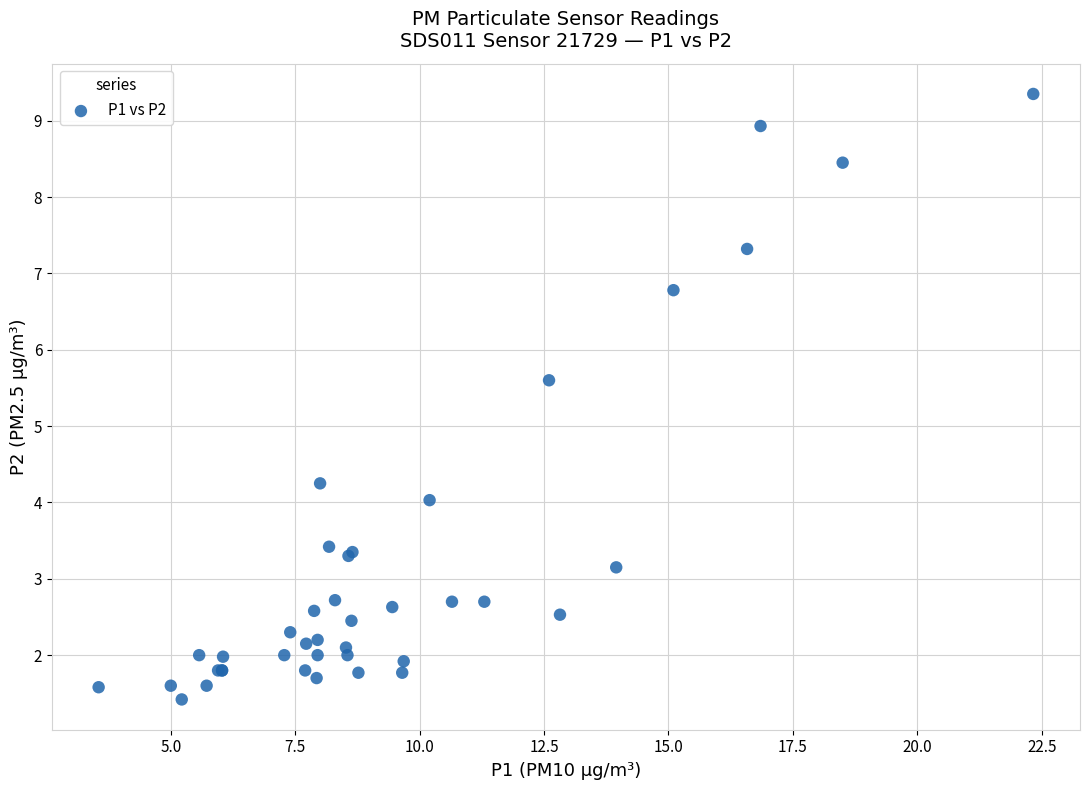

What Y value in the scatter plot is closest to 5?

5.6